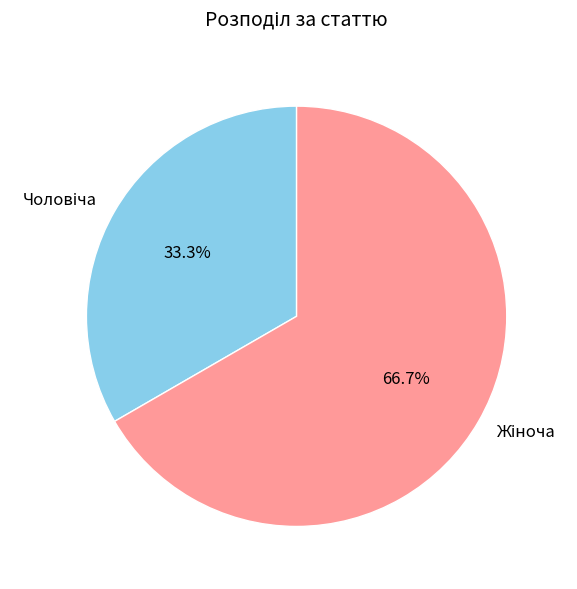

How many segments does this pie chart have?

2